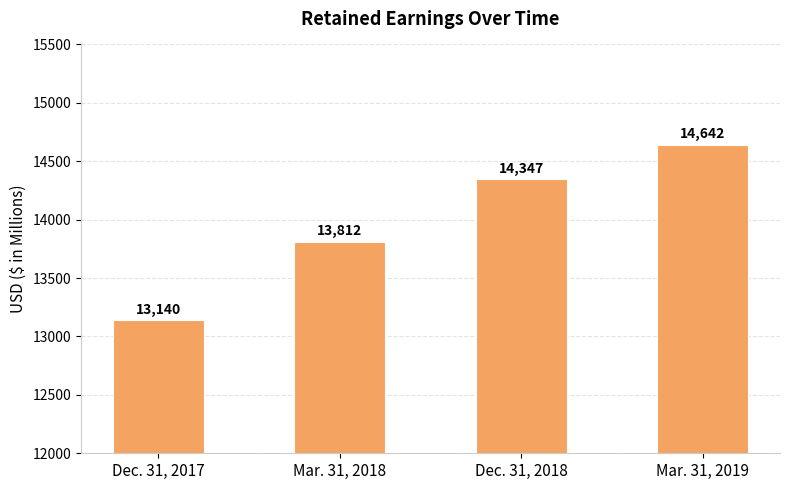

Reading right to left, what are all the values shown in this chart?

Mar. 31, 2019=14642	Dec. 31, 2018=14347	Mar. 31, 2018=13812	Dec. 31, 2017=13140